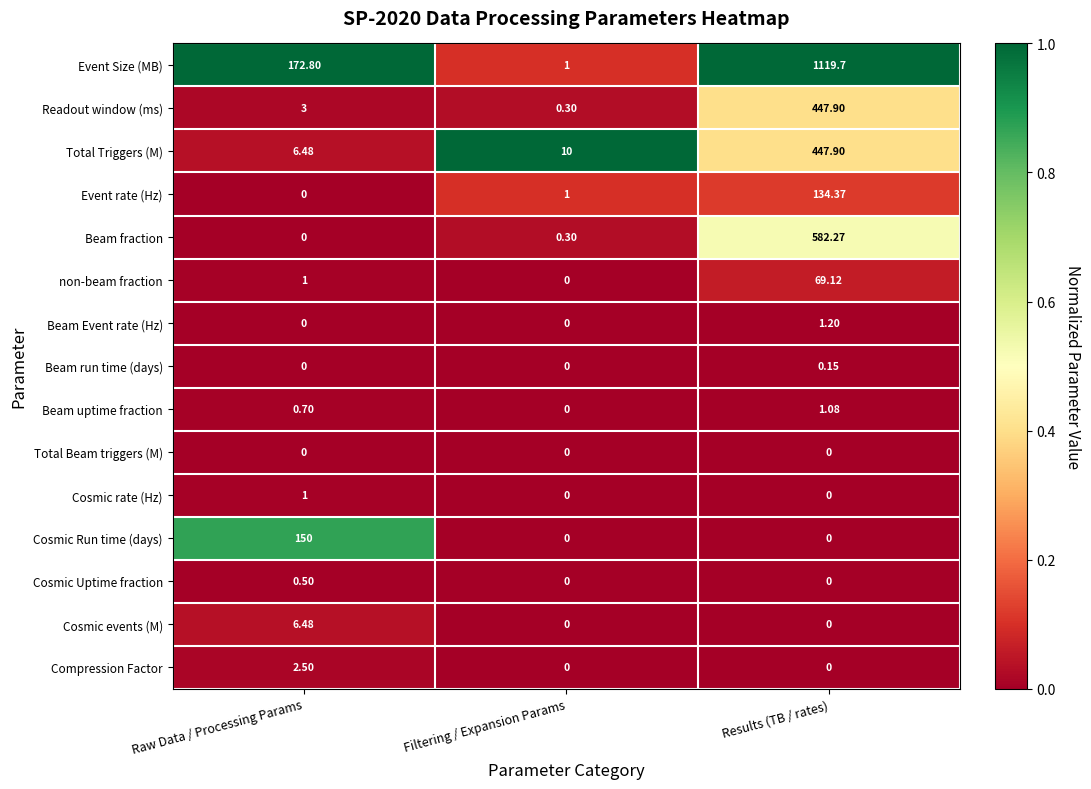

How many values in Beam Event rate (Hz) are above zero?

1